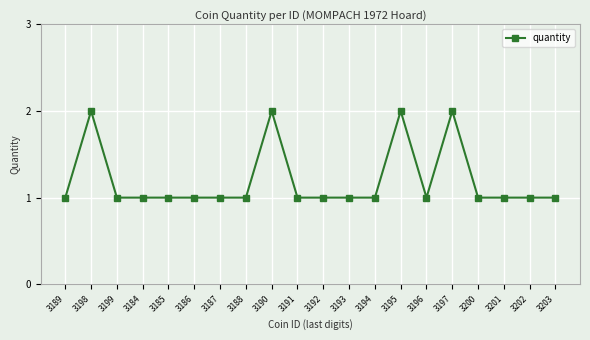

Where is the first local maximum?

3198